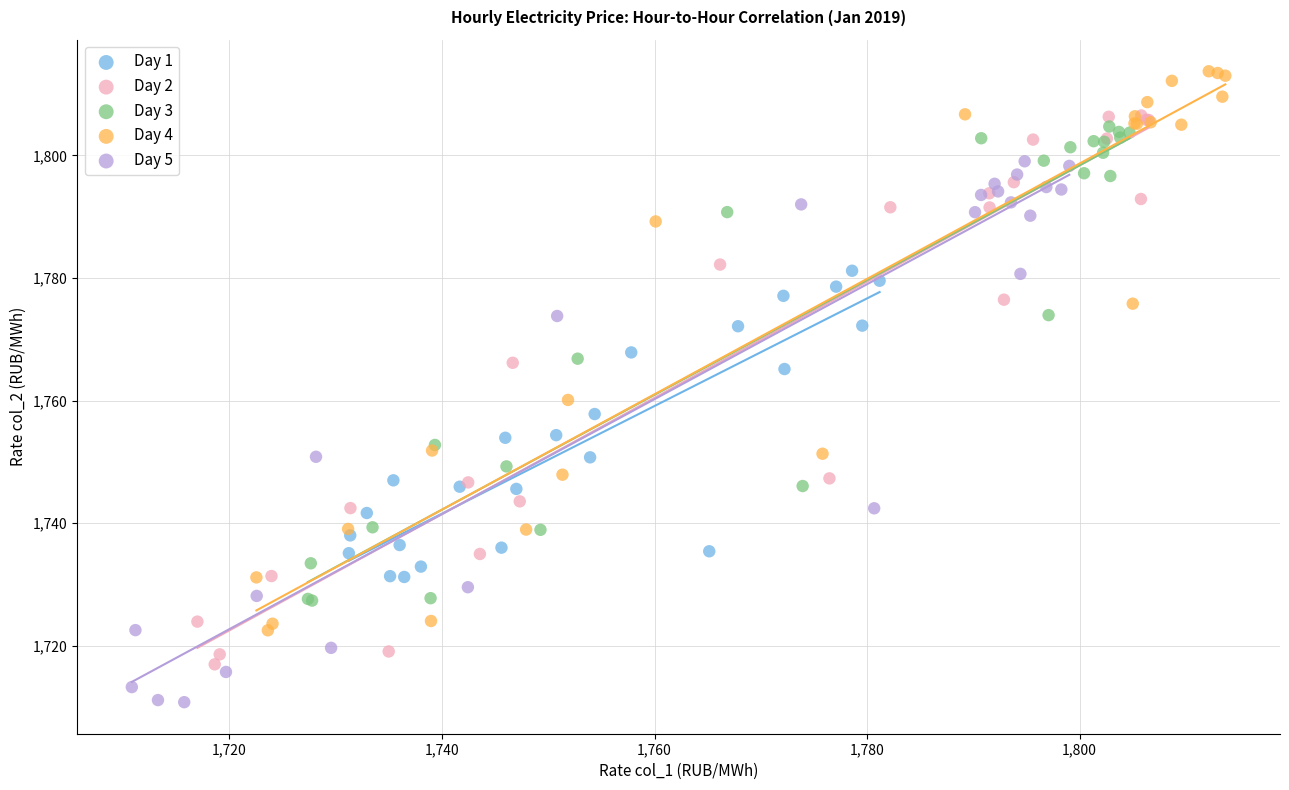

Which series has the widest spread of Y values?

Day 4